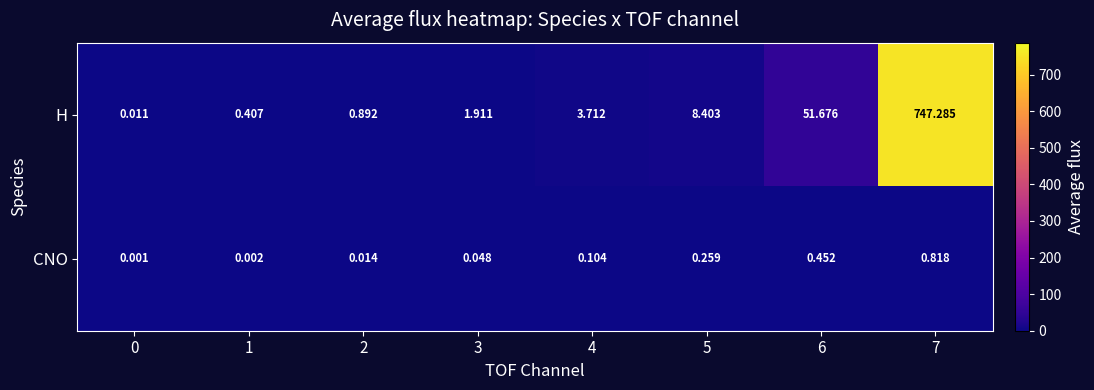

At 5, list the series in order from largest to smallest.

H, CNO